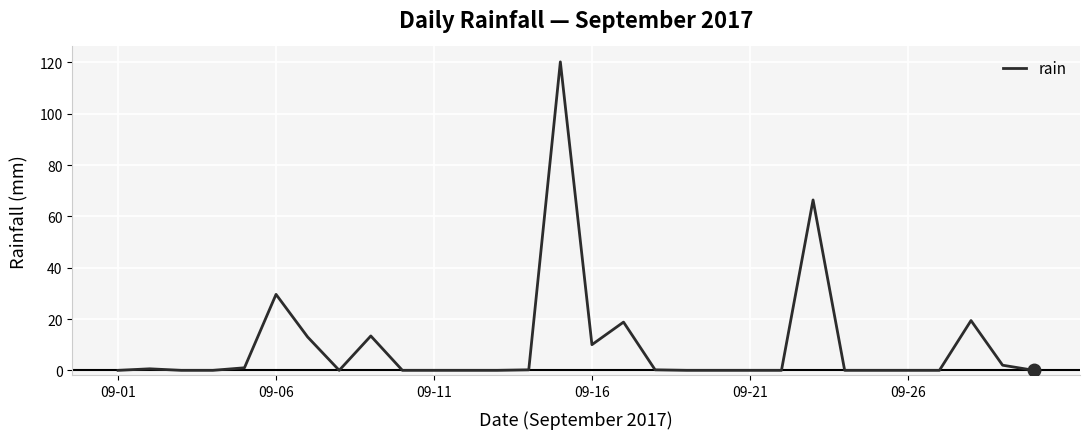

What is the maximum value shown in the chart?

120.2